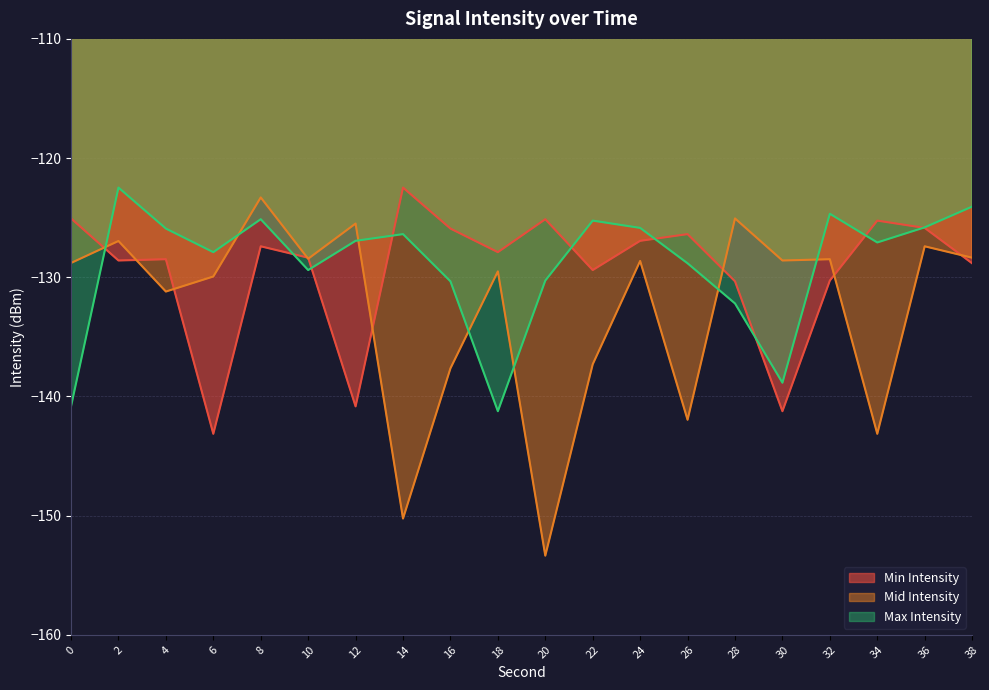

Is the value of Min Intensity at 2 greater than the value of Mid Intensity at 8?

No